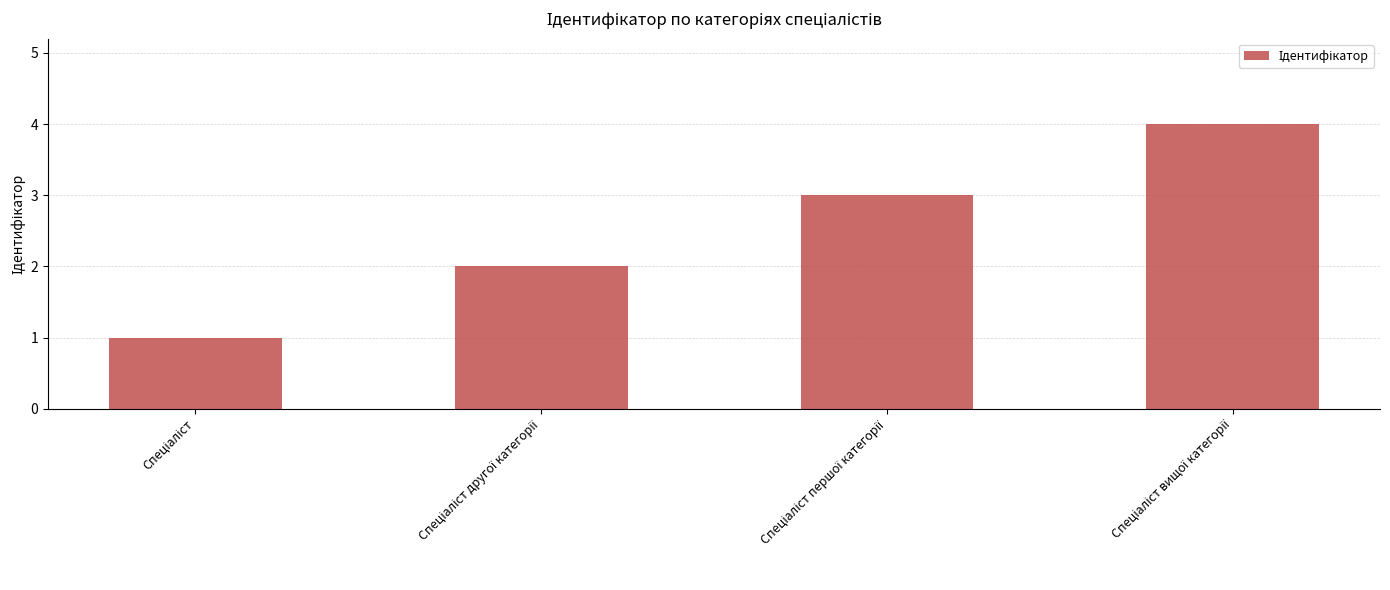

What is the maximum value shown in the chart?

4